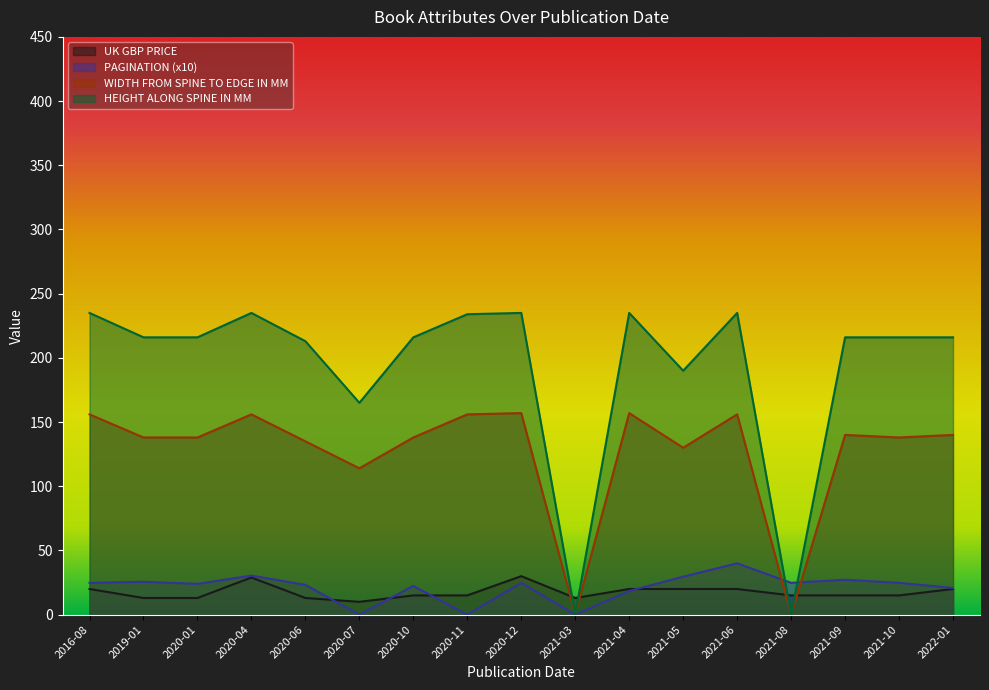

What is the difference between the highest and lowest values at 2019-01?

203.0